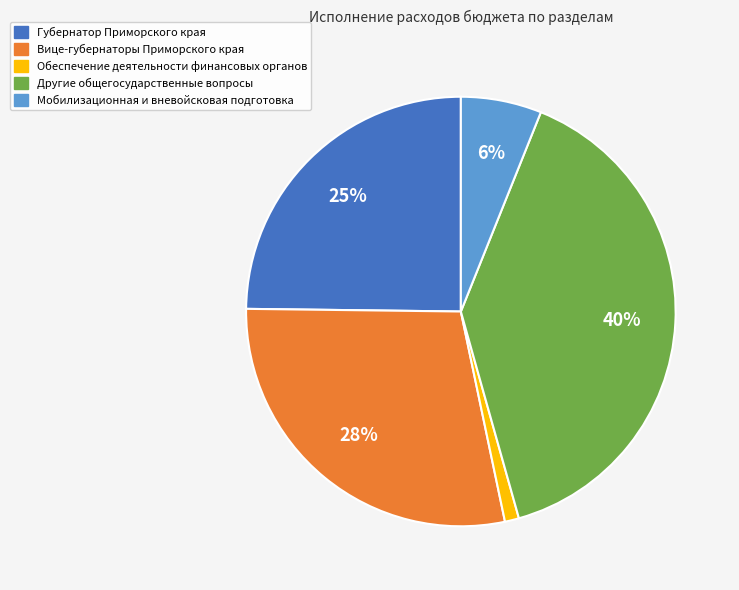

Rank the categories by value from lowest to highest.

Обеспечение деятельности финансовых органов, Мобилизационная и вневойсковая подготовка, Губернатор Приморского края, Вице-губернаторы Приморского края, Другие общегосударственные вопросы